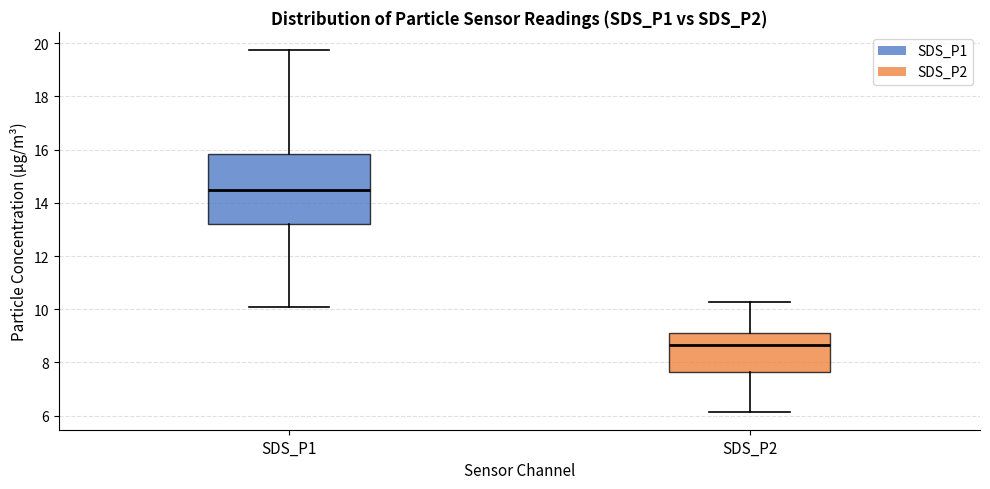

Where does the upper whisker of the box for SDS_P2 end on the y-axis? The values are not printed on the chart, so give them approximately, as read against the axis.

10.2